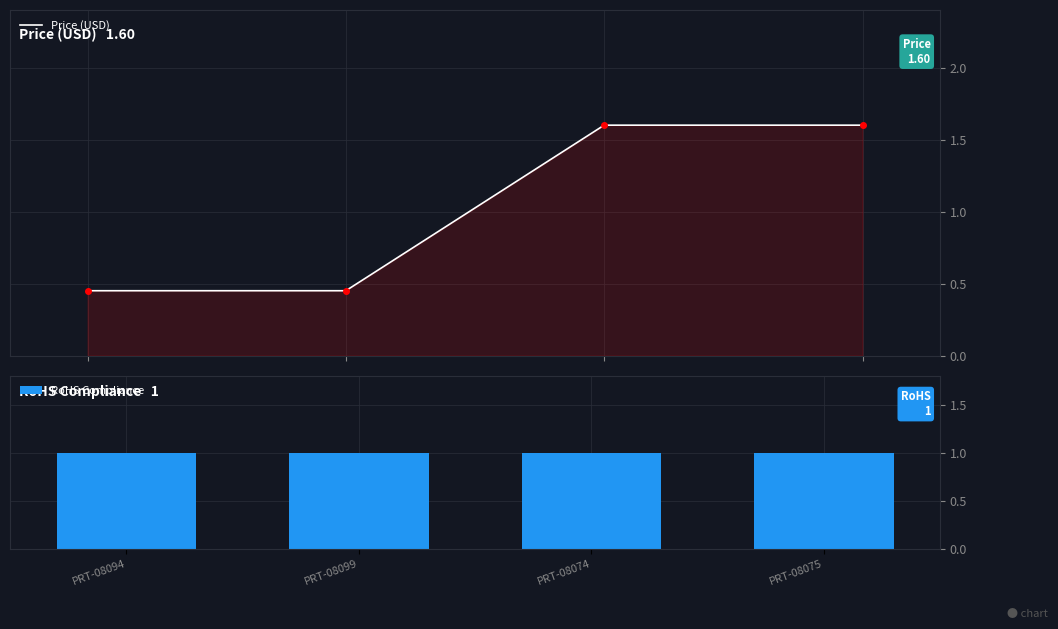

How many data points in Price (USD) are less than 1?

2